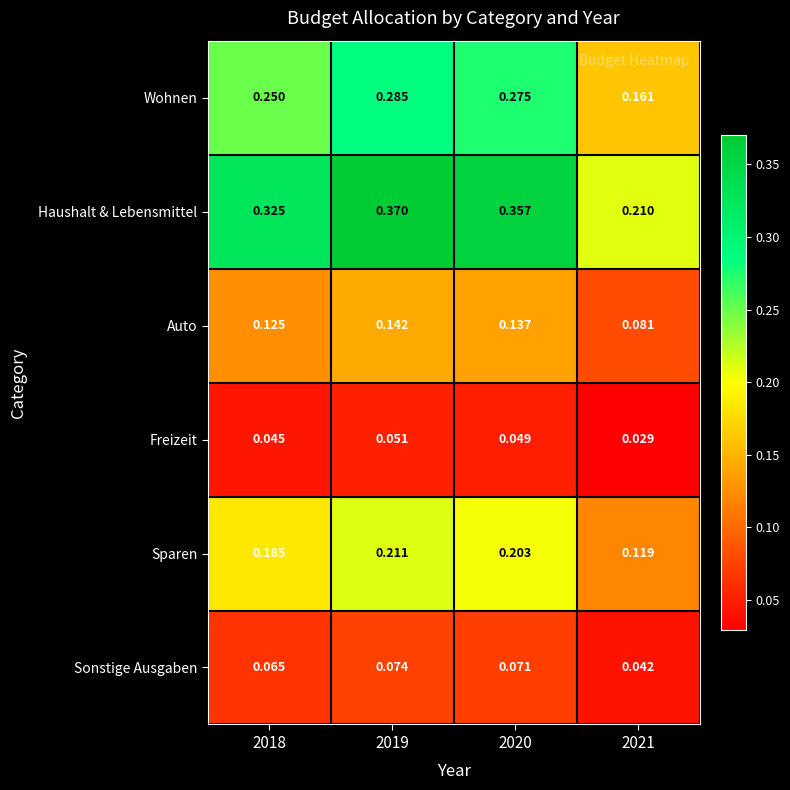

Which series has the widest spread of values?

Haushalt & Lebensmittel